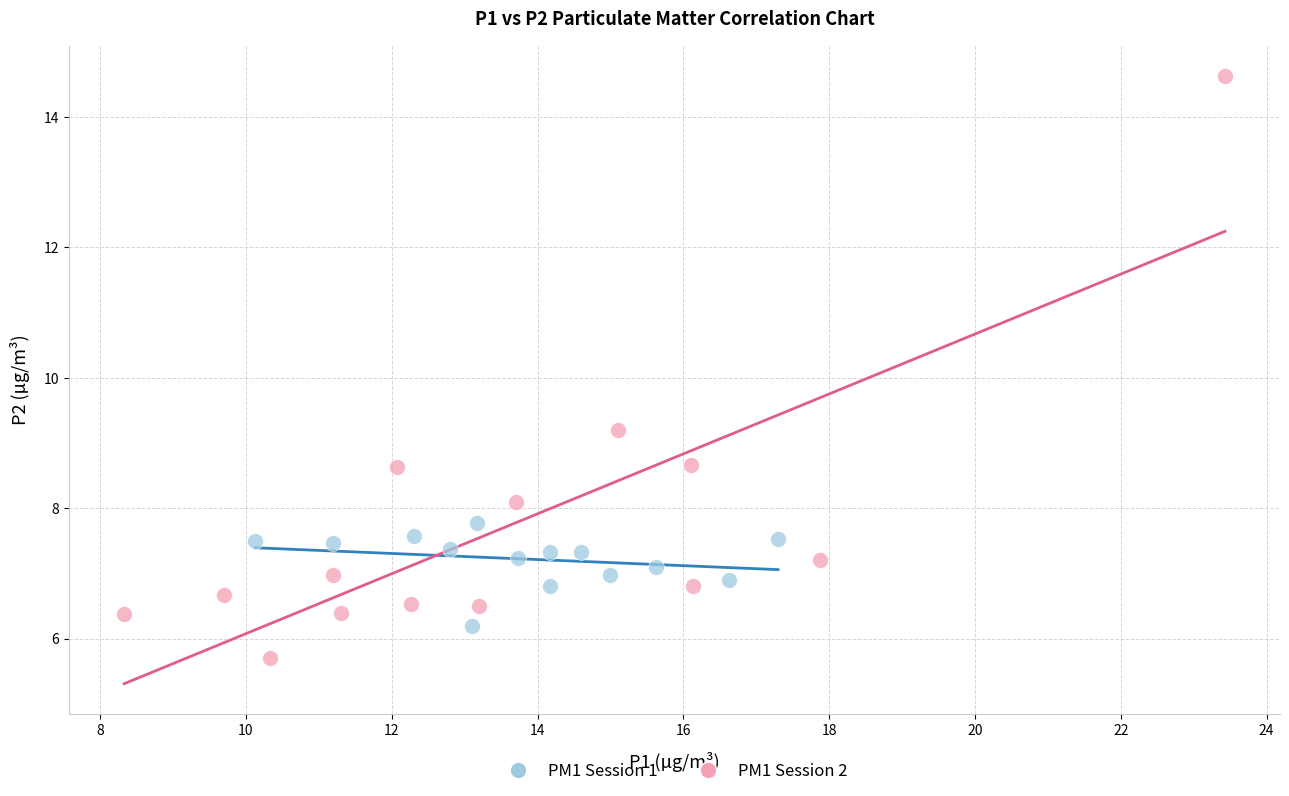

Which series has the widest spread of Y values?

PM1 Session 2